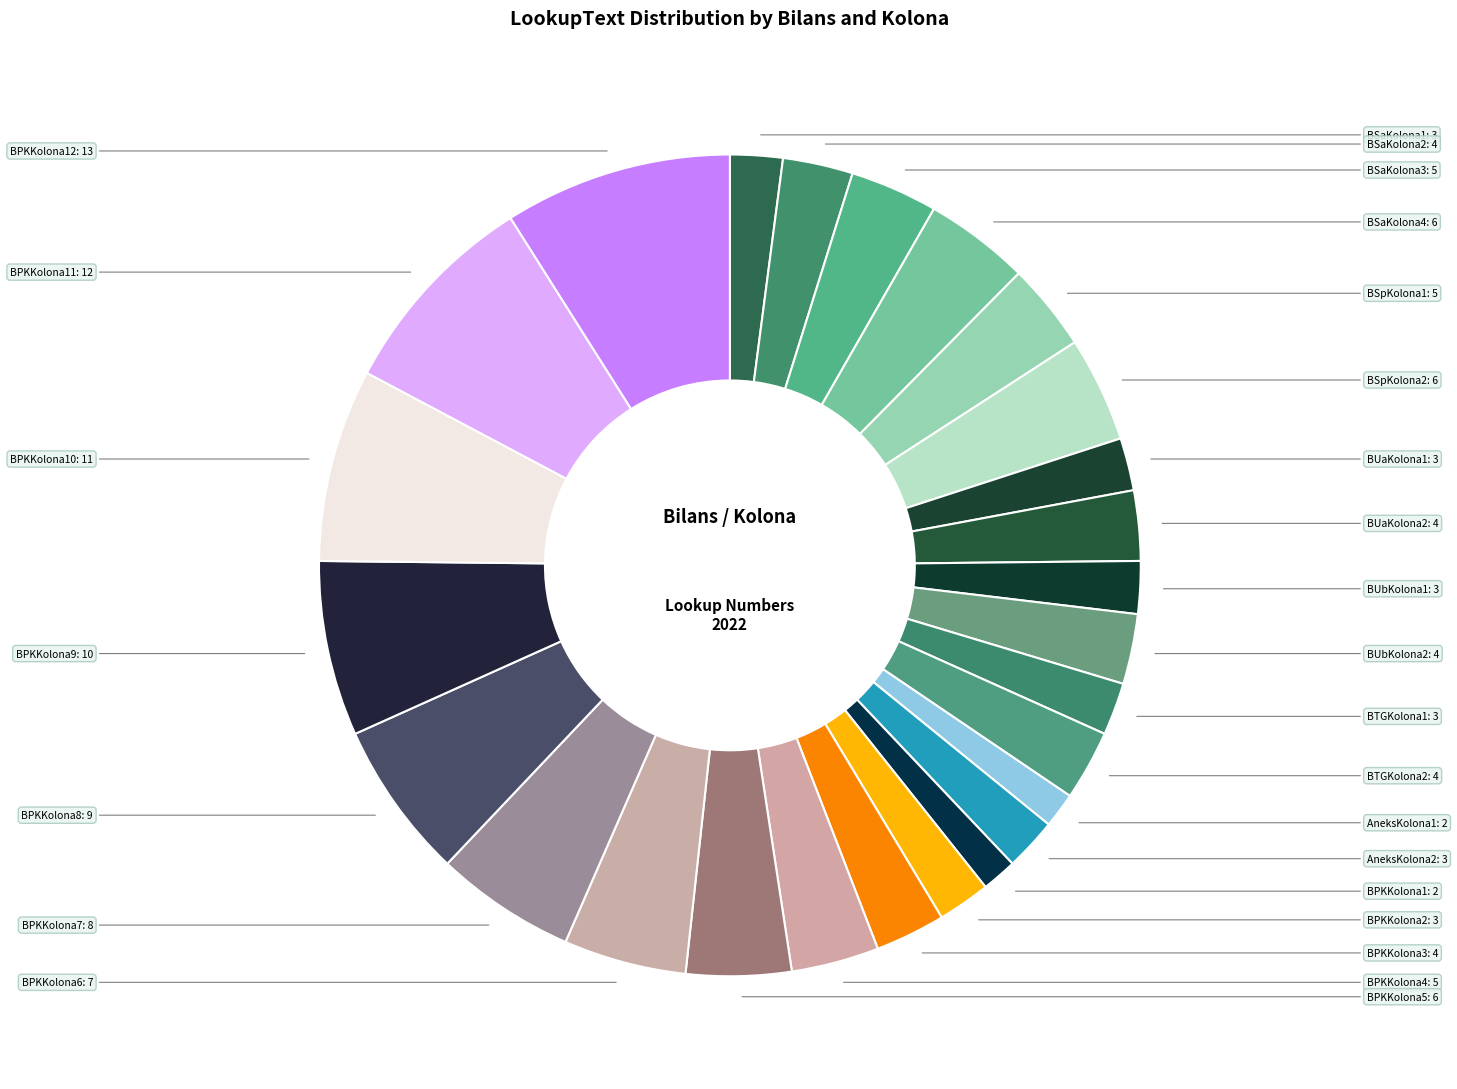

What is the smallest slice in the pie chart?

AneksKolona1